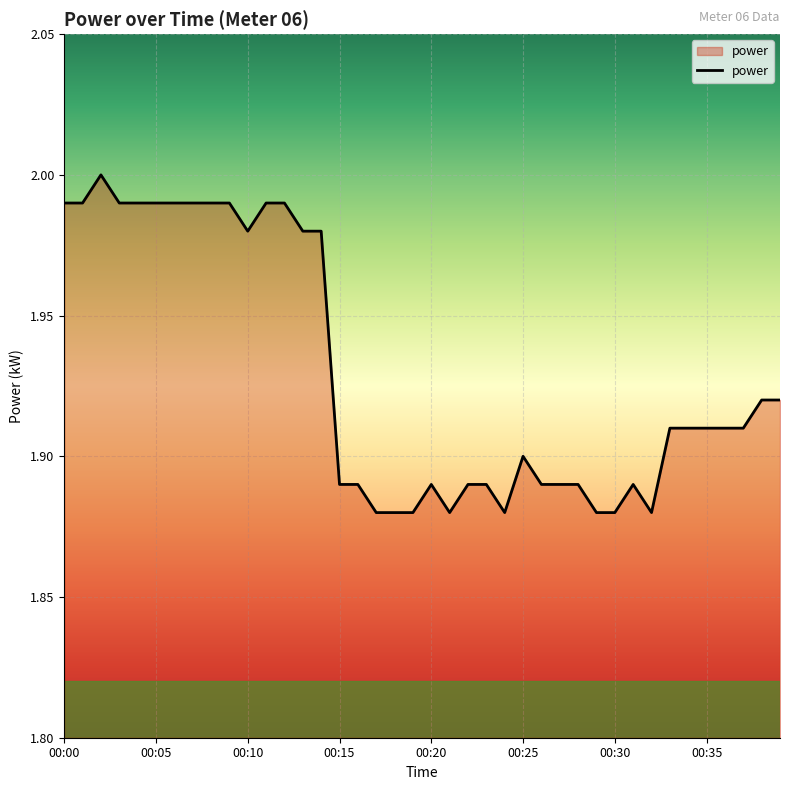

Does the chart display data point markers on the line(s)?

No